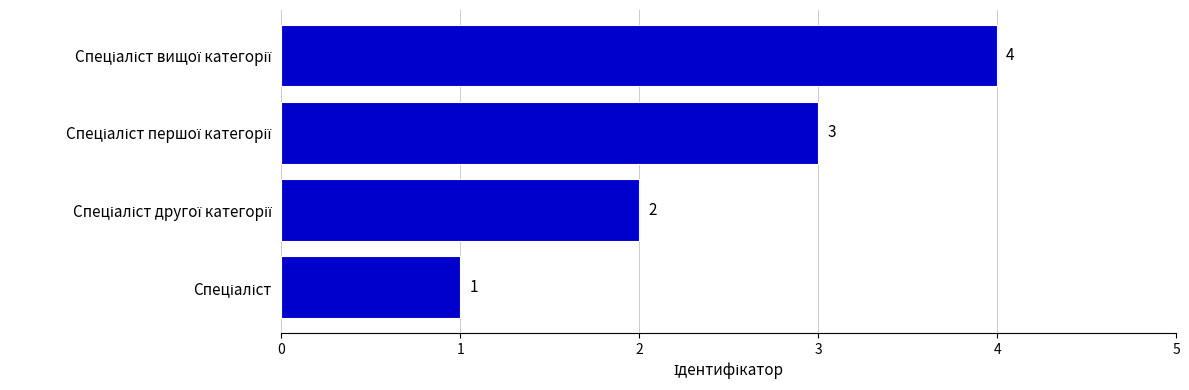

Count the values in the range 2 to 4.

3